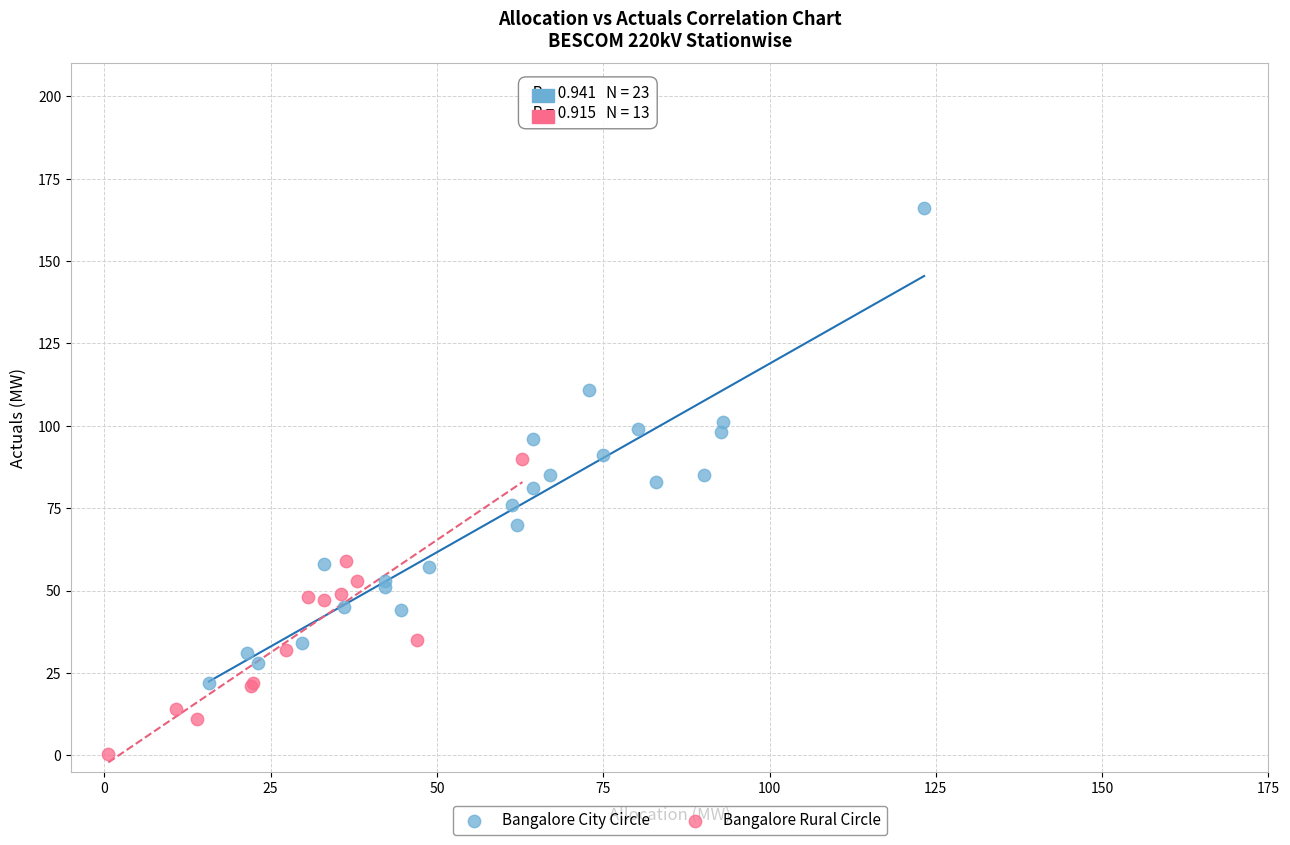

Which series has the largest Y range (max minus min)?

Bangalore City Circle